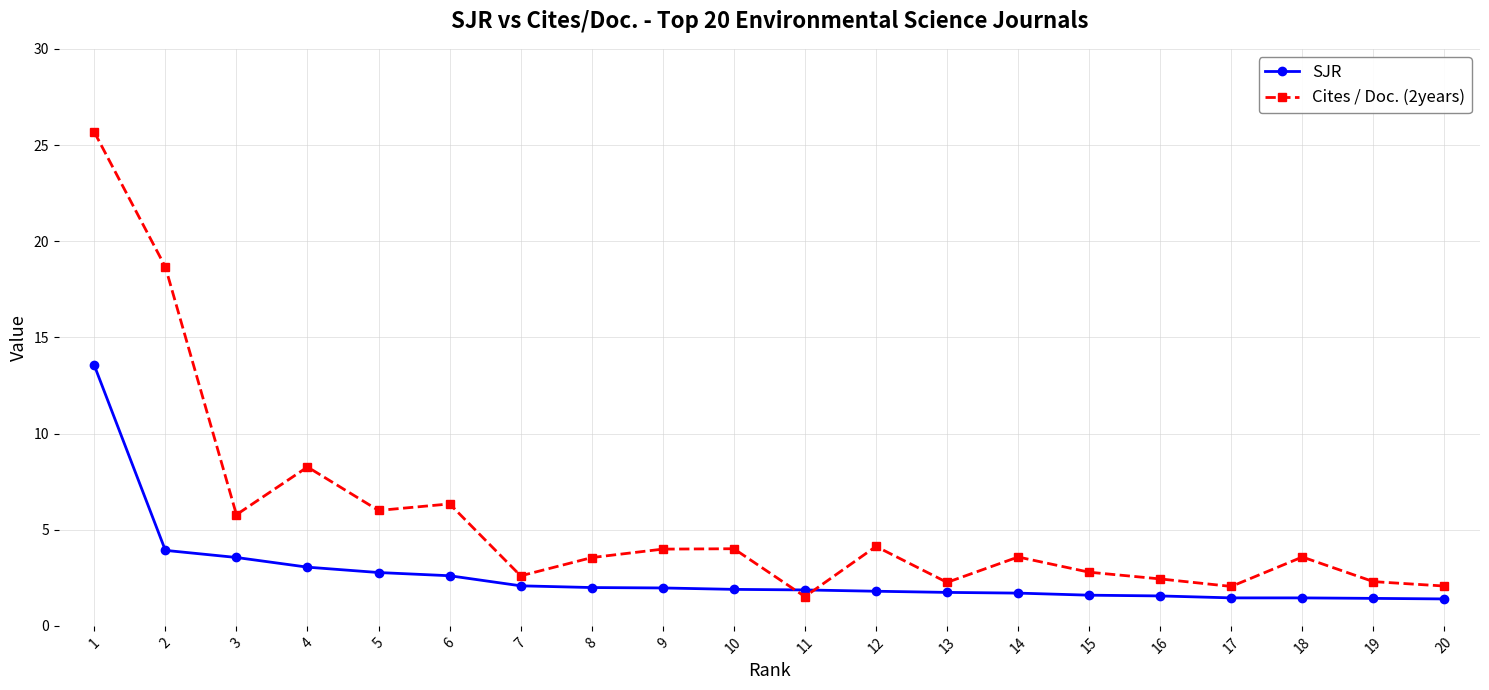

What is the total value across all series at 12?

5.9